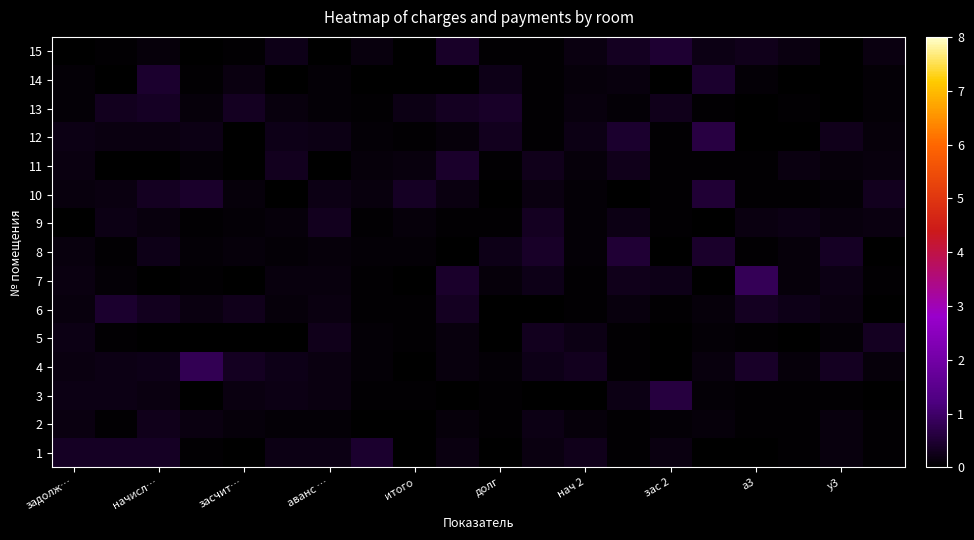

Reading right to left, what are all the values shown in this chart?

1: 0.1	0.1	0.0	0.0	0.0	0.2	0.1	0.3	0.2	0.0	0.2	0.0	0.5	0.2	0.2	0.0	0.0	0.4	0.4	0.4
2: 0.0	0.1	0.0	0.1	0.1	0.1	0.0	0.1	0.2	0.1	0.1	0.0	0.0	0.1	0.1	0.1	0.2	0.3	0.0	0.2
3: 0.0	0.1	0.1	0.0	0.1	0.6	0.2	0.0	0.0	0.1	0.0	0.0	0.0	0.2	0.2	0.2	0.0	0.2	0.2	0.2
4: 0.1	0.3	0.1	0.4	0.1	0.0	0.0	0.3	0.2	0.1	0.1	0.0	0.1	0.2	0.2	0.3	0.8	0.2	0.2	0.2
5: 0.3	0.1	0.0	0.0	0.1	0.0	0.0	0.2	0.3	0.0	0.1	0.1	0.1	0.3	0.0	0.0	0.0	0.0	0.0	0.2
6: 0.0	0.2	0.2	0.3	0.1	0.1	0.1	0.0	0.0	0.0	0.3	0.0	0.1	0.2	0.1	0.3	0.2	0.3	0.5	0.2
7: 0.0	0.2	0.1	0.8	0.0	0.2	0.3	0.1	0.2	0.1	0.4	0.0	0.0	0.1	0.1	0.0	0.1	0.0	0.1	0.2
8: 0.0	0.4	0.1	0.1	0.4	0.0	0.5	0.1	0.4	0.2	0.0	0.1	0.1	0.1	0.1	0.1	0.1	0.2	0.0	0.1
9: 0.2	0.1	0.2	0.2	0.0	0.0	0.2	0.1	0.3	0.0	0.1	0.1	0.1	0.3	0.1	0.1	0.0	0.1	0.2	0.0
10: 0.3	0.1	0.0	0.1	0.5	0.0	0.0	0.1	0.2	0.0	0.2	0.4	0.1	0.2	0.0	0.1	0.4	0.3	0.2	0.2
11: 0.1	0.1	0.2	0.0	0.0	0.1	0.3	0.1	0.3	0.0	0.4	0.2	0.1	0.0	0.3	0.0	0.1	0.0	0.0	0.2
12: 0.1	0.3	0.0	0.0	0.6	0.1	0.4	0.2	0.0	0.3	0.1	0.0	0.1	0.2	0.2	0.0	0.2	0.2	0.2	0.2
13: 0.1	0.0	0.1	0.0	0.0	0.3	0.1	0.2	0.0	0.4	0.3	0.2	0.0	0.1	0.2	0.3	0.1	0.4	0.3	0.1
14: 0.1	0.0	0.0	0.1	0.4	0.0	0.1	0.1	0.1	0.2	0.0	0.0	0.0	0.1	0.0	0.2	0.0	0.5	0.0	0.1
15: 0.2	0.0	0.2	0.3	0.2	0.5	0.3	0.2	0.0	0.0	0.4	0.0	0.1	0.0	0.2	0.1	0.0	0.1	0.0	0.0